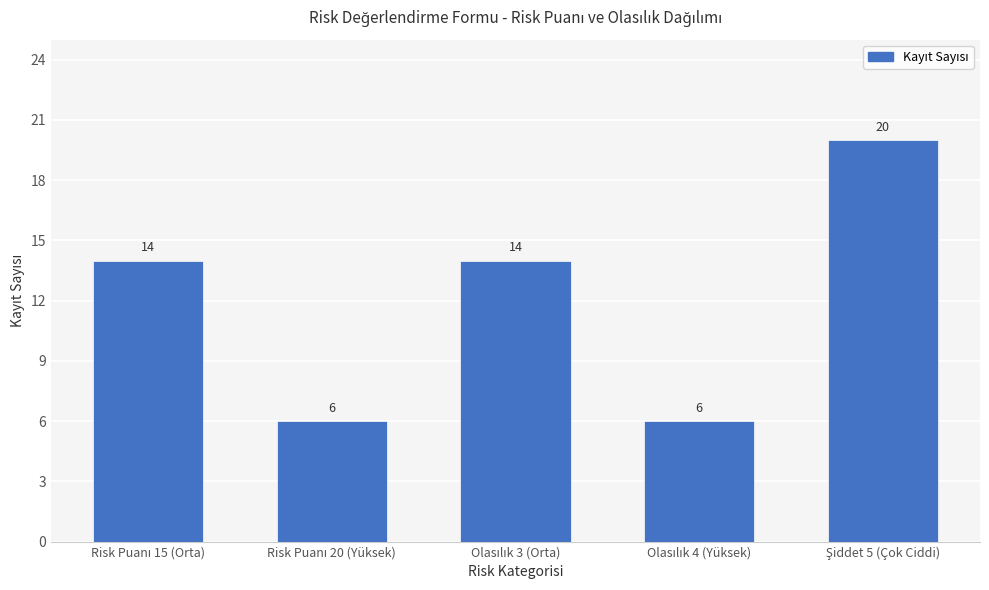

What is the minimum value shown in the chart?

6